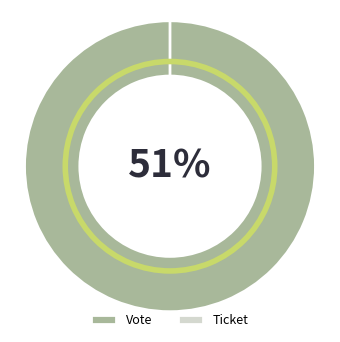

How many slices are in this pie chart?

2